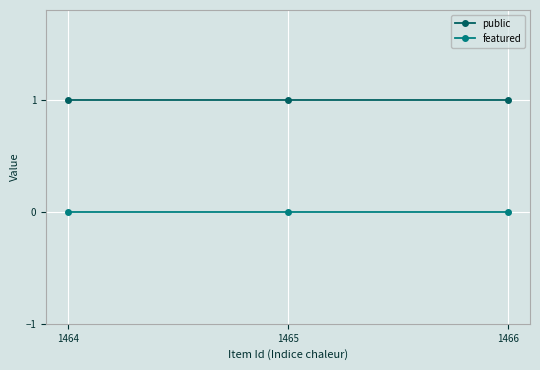

Does the chart have visible grid lines?

Yes